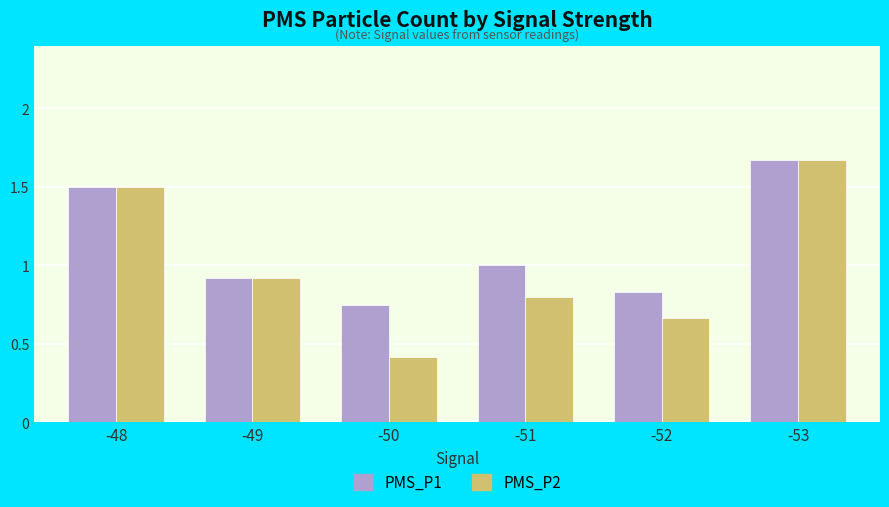

Which category has the highest value in the PMS_P2 series?

-53